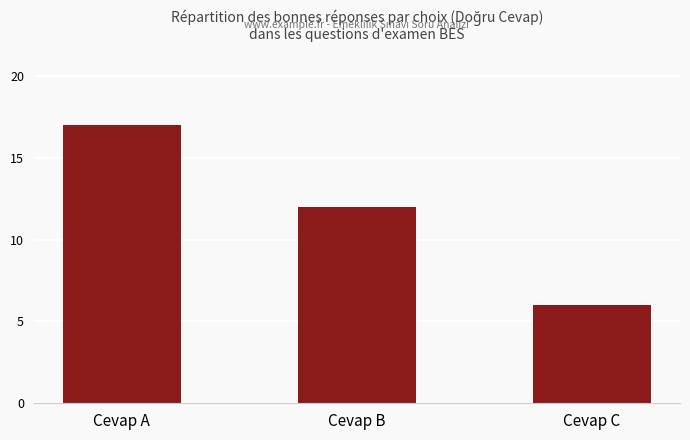

True or false: the data shows 9 at Cevap C.

False